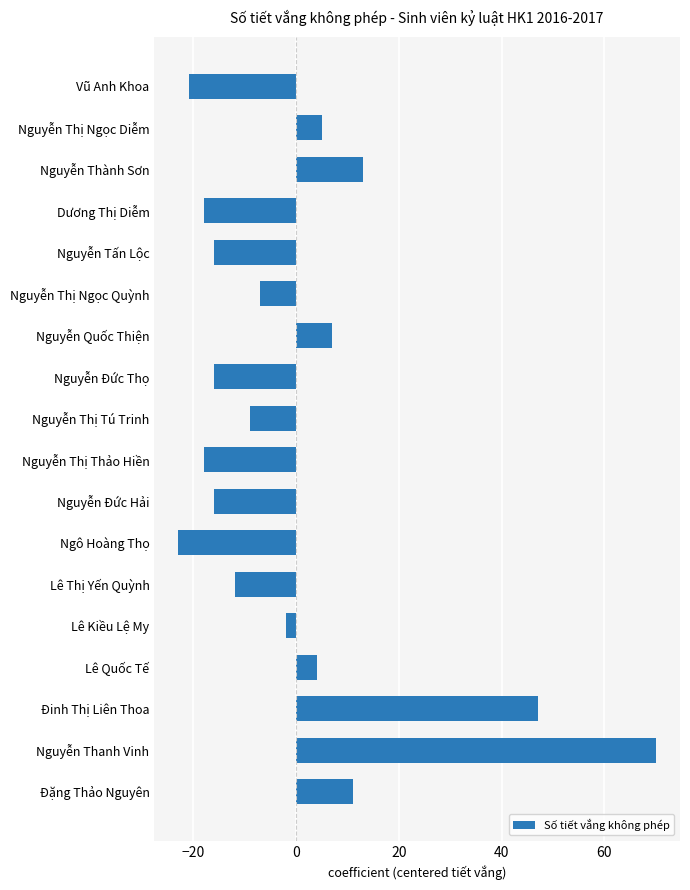

The chart shows a value of 7.1 at Nguyễn Quốc Thiện. True or false?

True